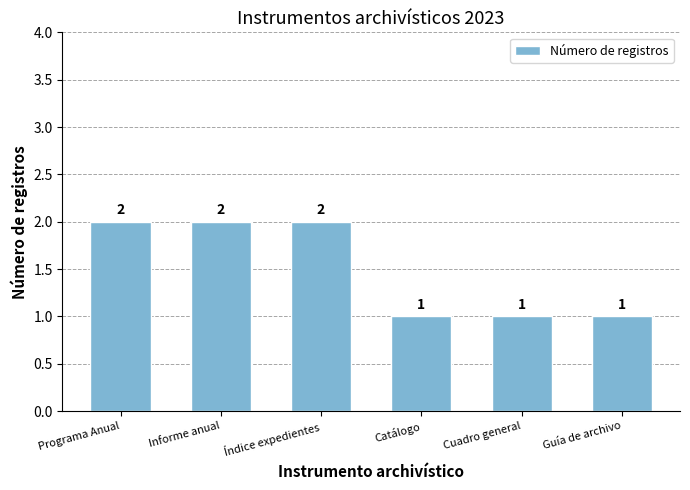

What is the sum of all values?

9